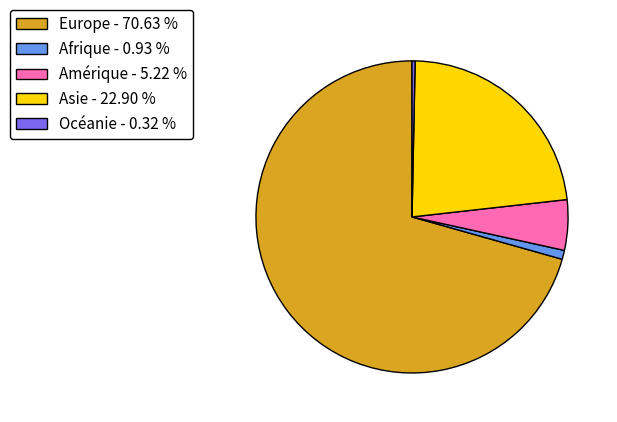

Rank the categories by value from lowest to highest.

Océanie, Afrique, Amérique, Asie, Europe